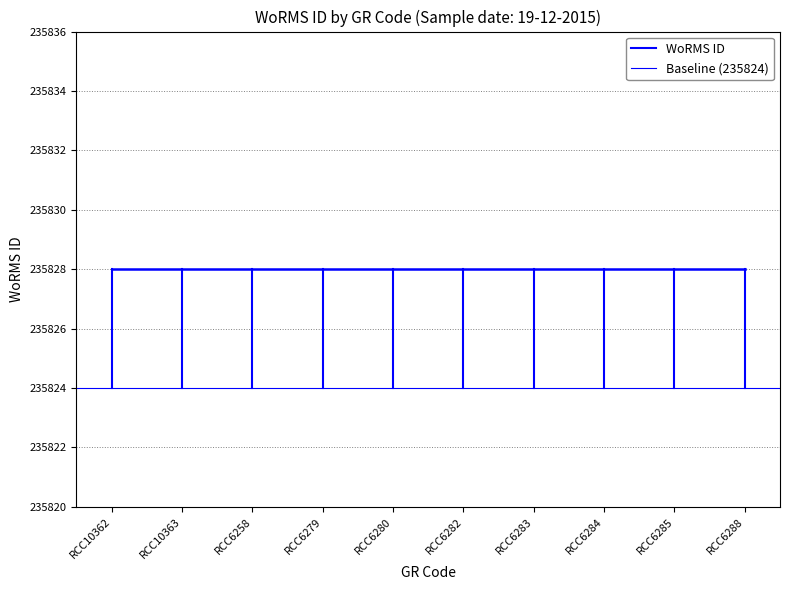

Between RCC10362 and RCC10363, which series saw the biggest shift?

WoRMS ID